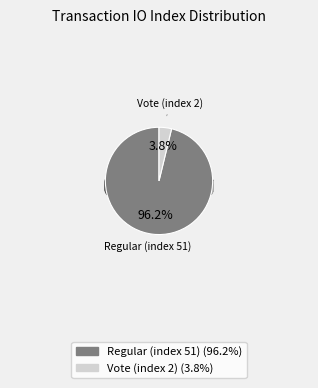

Does Vote (index 2) represent more than half of the total?

No